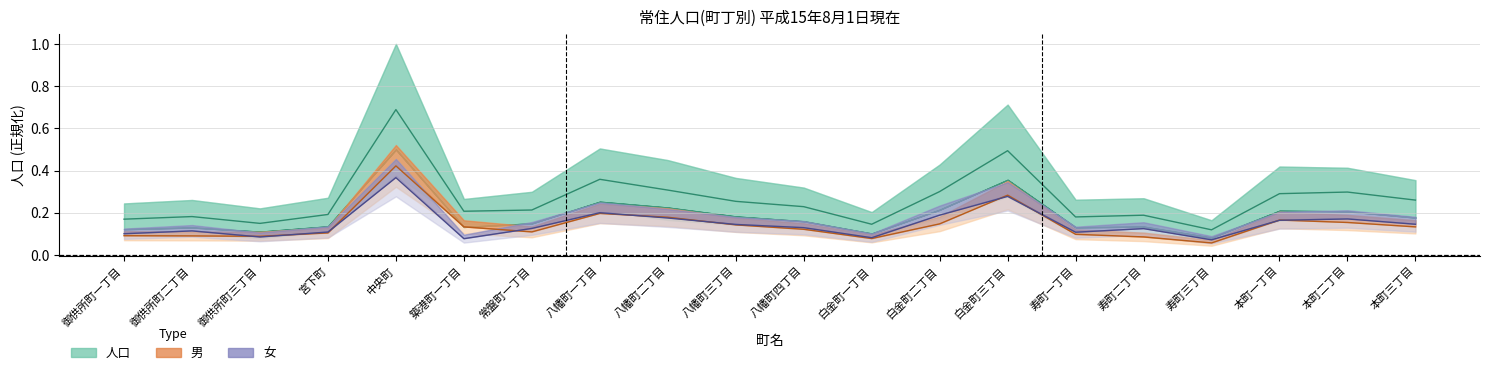

Count the 人口 中央 values in the range 0 to 1.

20